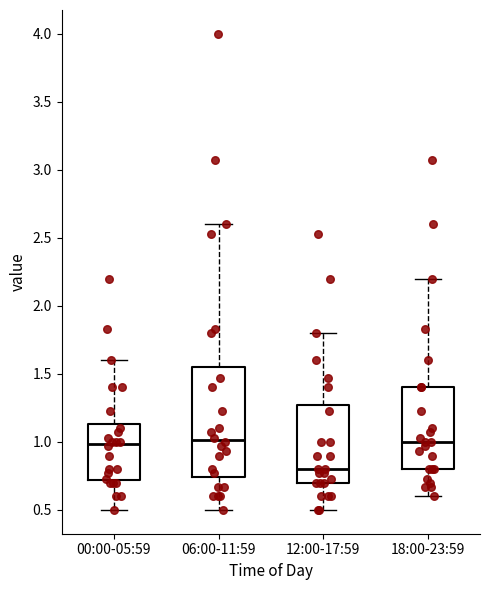

Reading left to right, read every box against the y-axis: the position of its median line, the range the box covers, and the ends of its whiskers. The values are not printed on the chart, so give them approximately, as read against the axis.

00:00-05:59: median 1.00, box 0.70 to 1.15, whiskers 0.50 to 1.60
06:00-11:59: median 1.00, box 0.75 to 1.55, whiskers 0.50 to 2.60
12:00-17:59: median 0.80, box 0.70 to 1.25, whiskers 0.50 to 1.80
18:00-23:59: median 1.00, box 0.80 to 1.40, whiskers 0.60 to 2.20